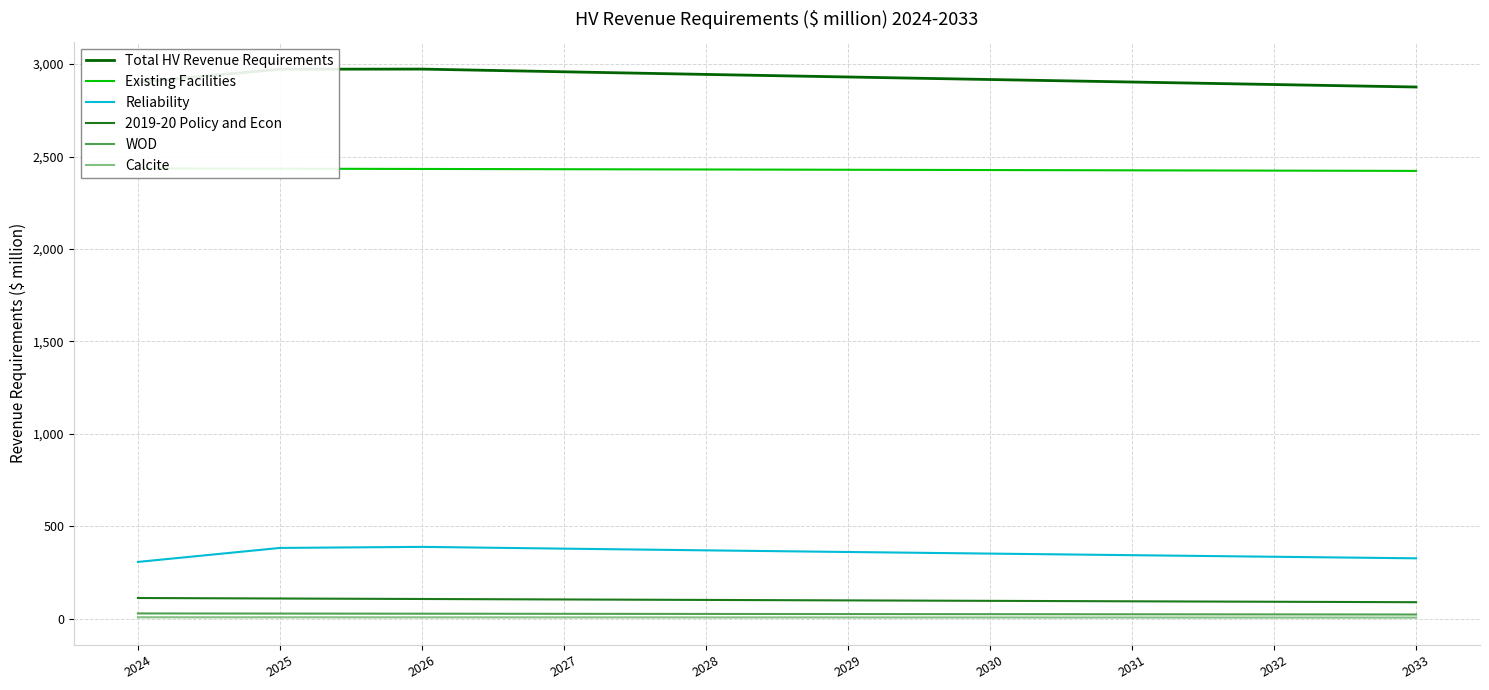

How many series are shown in this chart?

6